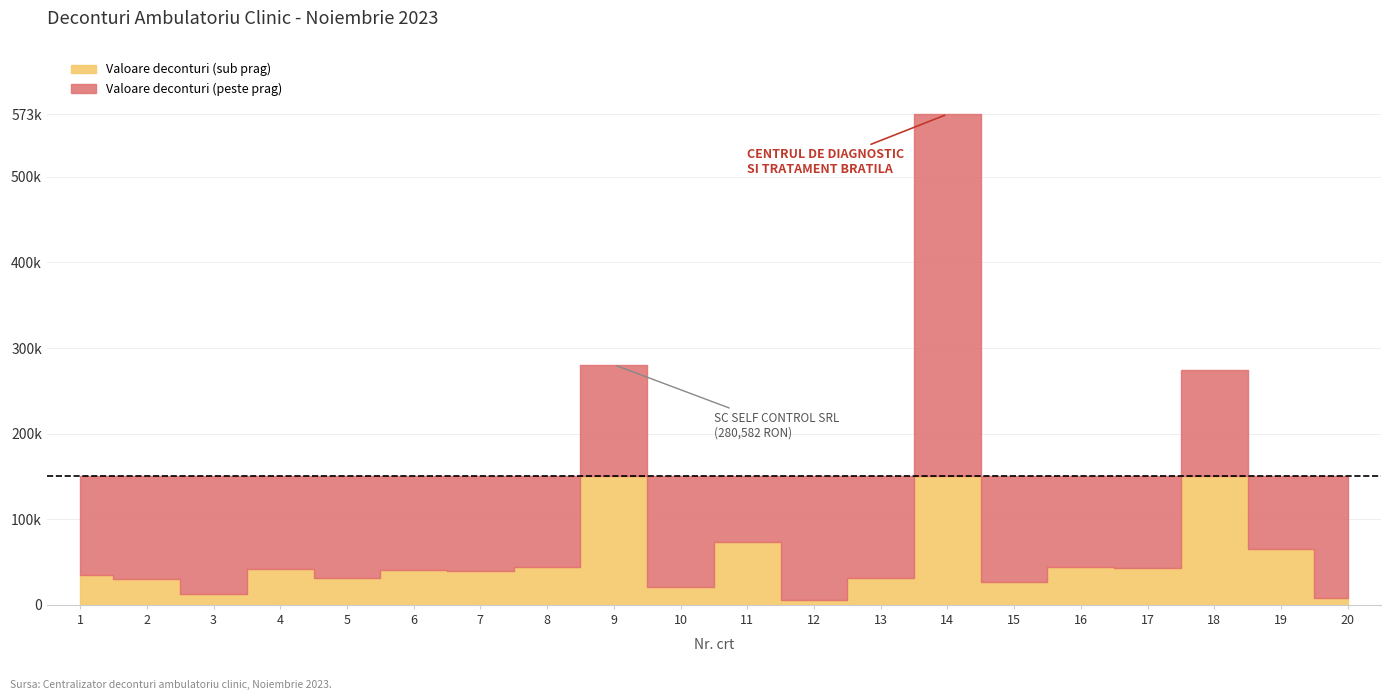

How many lines are shown in the chart?

1